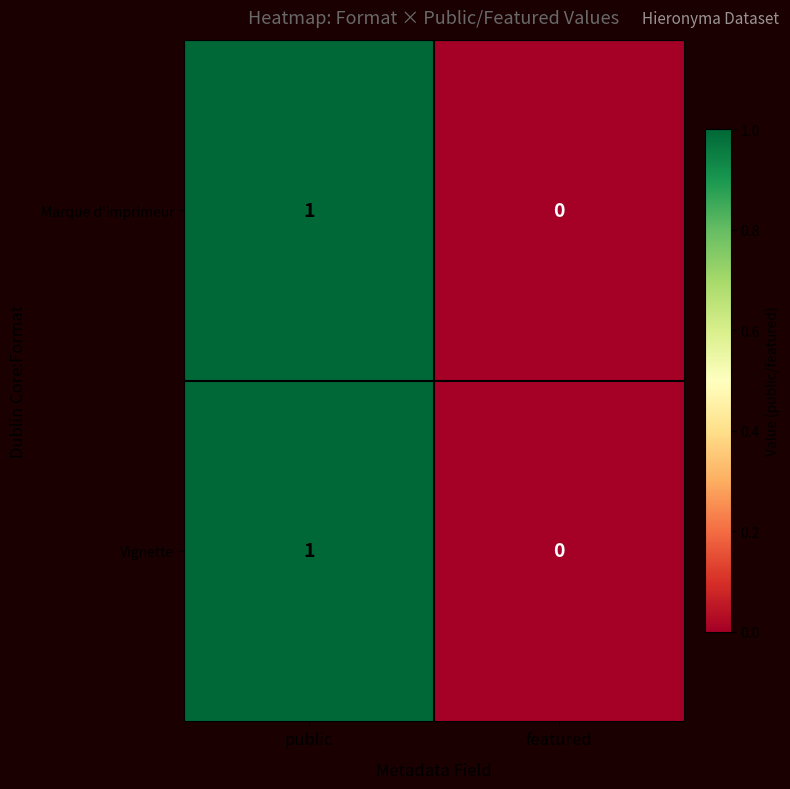

Which category has the lowest value in the Marque d'imprimeur series?

featured